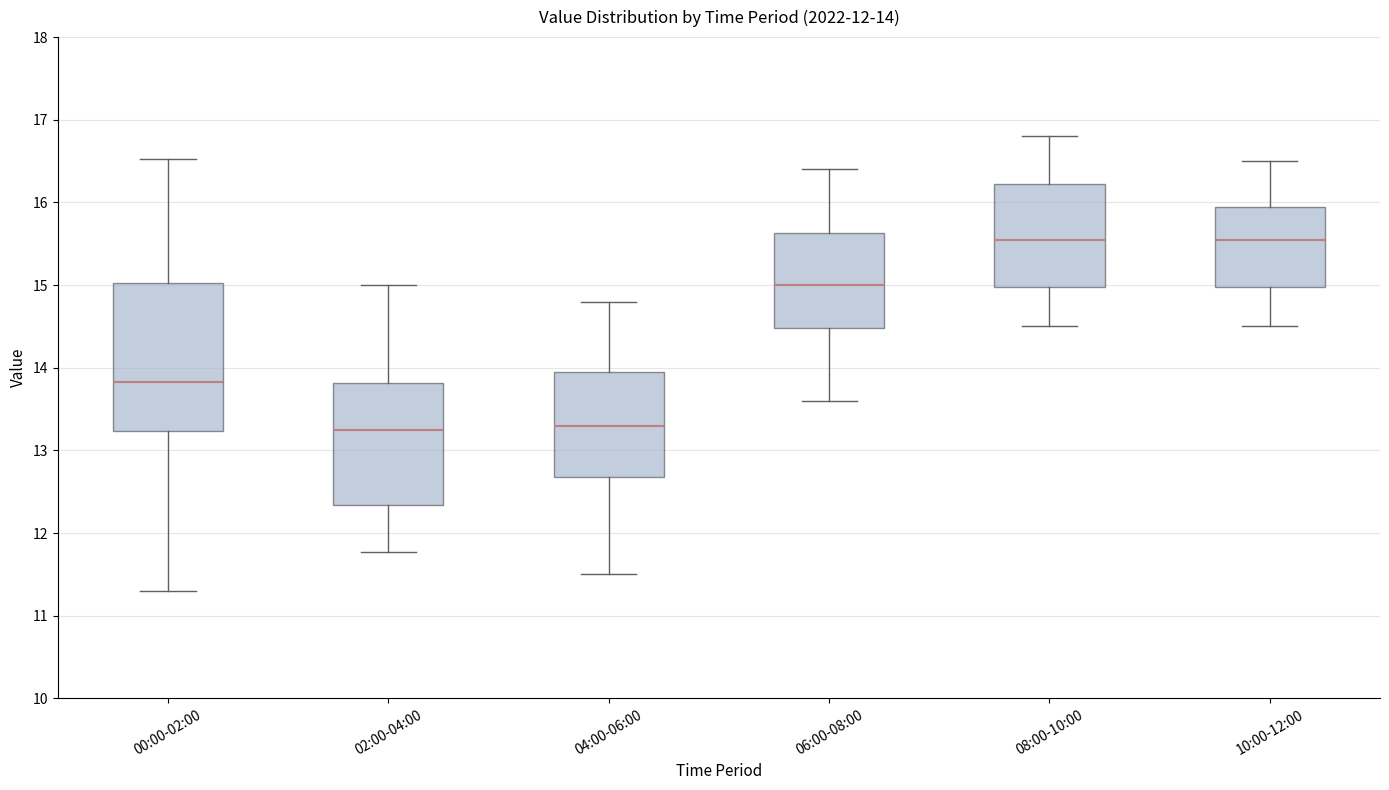

Comparing the boxes themselves (not the whiskers), which one is the tallest?

00:00-02:00